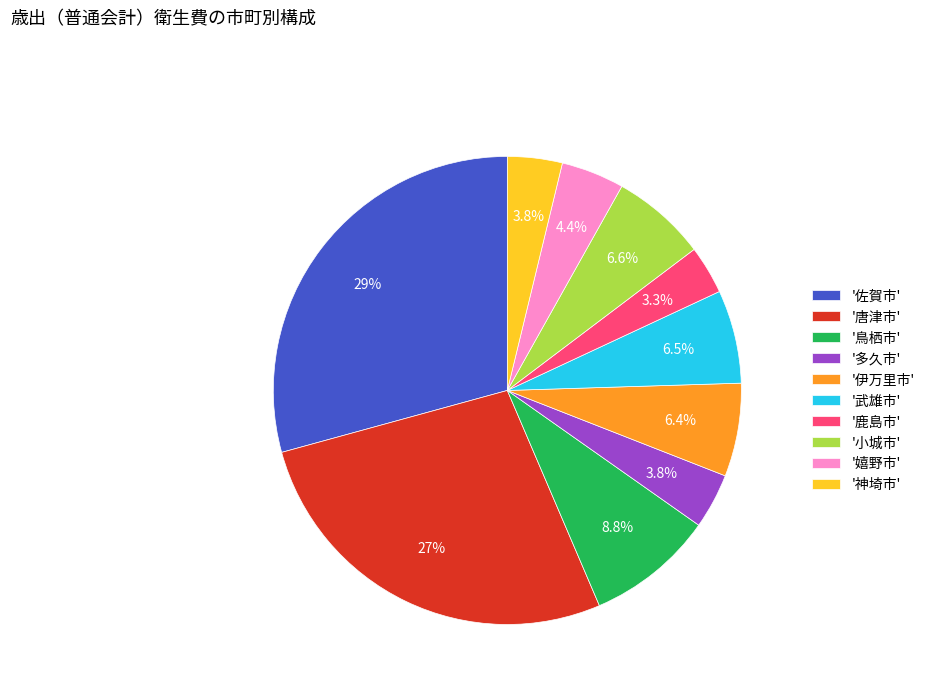

Is there a majority slice in this chart?

No